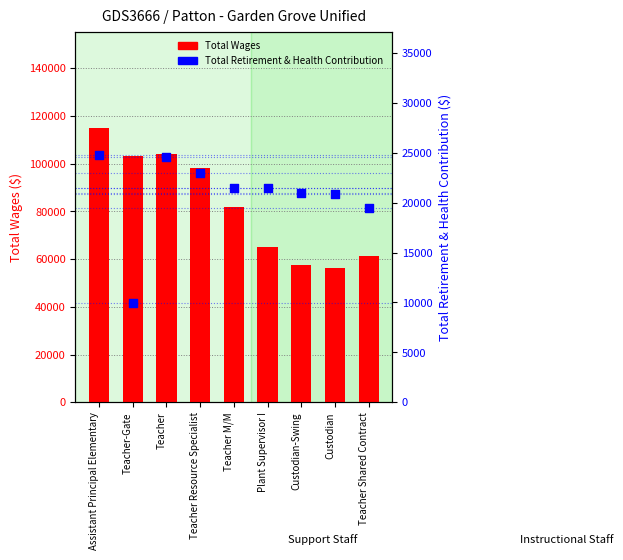

Is the value of Total Retirement & Health Contribution at Teacher Resource Specialist greater than the value of Total Wages at Teacher?

No